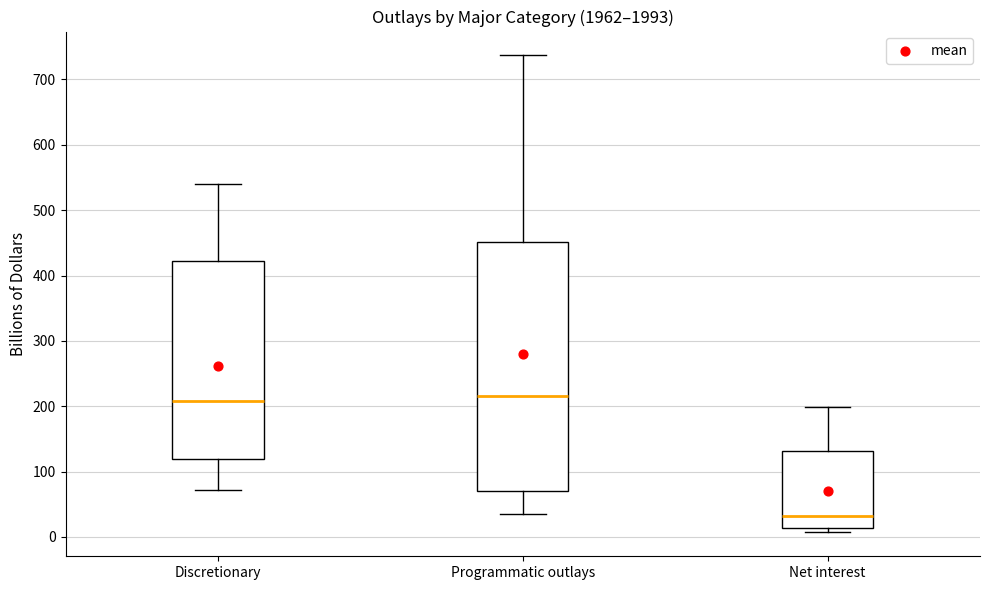

Where does the lower whisker of the box for Discretionary end on the y-axis? The values are not printed on the chart, so give them approximately, as read against the axis.

70